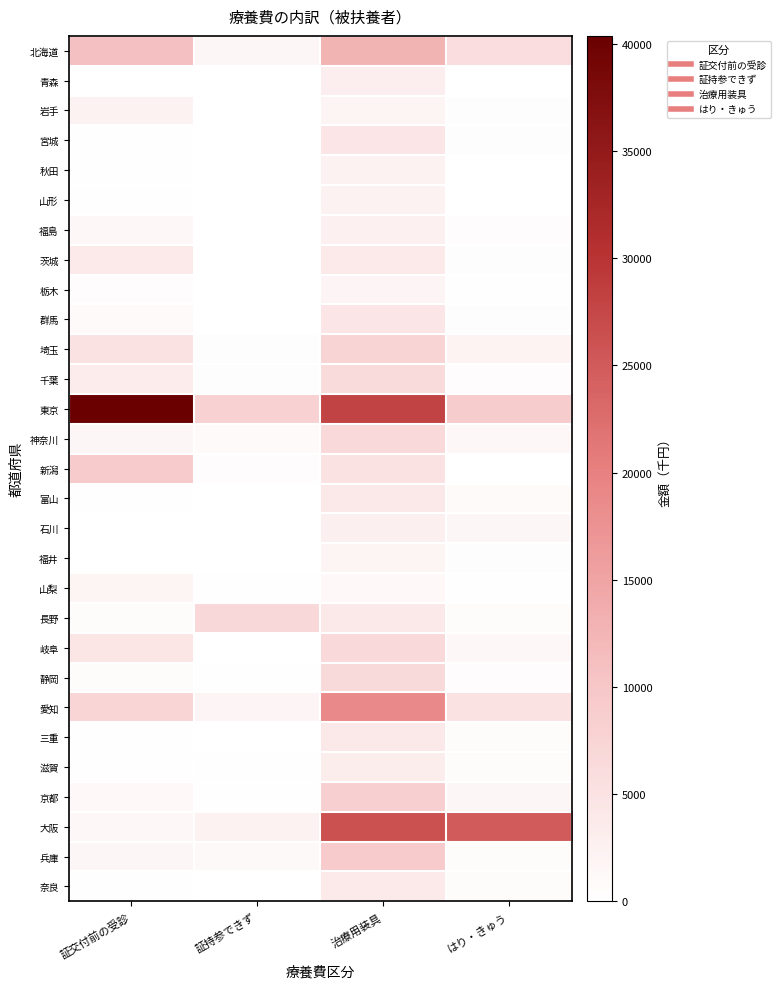

Reading right to left, what are all the values shown in this chart?

北海道: はり・きゅう=5835.5	治療用装具=12886.7	証持参できず=1653.1	証交付前の受診=11017.2
青森: はり・きゅう=66.2	治療用装具=3119.1	証持参できず=13.3	証交付前の受診=150.3
岩手: はり・きゅう=414.4	治療用装具=2028.1	証持参できず=19.7	証交付前の受診=2320.1
宮城: はり・きゅう=392.1	治療用装具=4463.8	証持参できず=22.3	証交付前の受診=293.5
秋田: はり・きゅう=108.4	治療用装具=2299.0	証持参できず=16.2	証交付前の受診=274.8
山形: はり・きゅう=123.7	治療用装具=2262.8	証持参できず=24.9	証交付前の受診=296.0
福島: はり・きゅう=570.5	治療用装具=2568.5	証持参できず=17.4	証交付前の受診=1388.6
茨城: はり・きゅう=460.4	治療用装具=3674.7	証持参できず=124.3	証交付前の受診=3744.9
栃木: はり・きゅう=249.0	治療用装具=1810.0	証持参できず=0.0	証交付前の受診=476.8
群馬: はり・きゅう=390.1	治療用装具=4455.0	証持参できず=39.0	証交付前の受診=910.9
埼玉: はり・きゅう=2136.4	治療用装具=7661.5	証持参できず=413.1	証交付前の受診=5165.1
千葉: はり・きゅう=500.7	治療用装具=6351.5	証持参できず=401.4	証交付前の受診=3317.3
東京: はり・きゅう=8830.0	治療用装具=27960.4	証持参できず=7934.9	証交付前の受診=40364.9
神奈川: はり・きゅう=1398.3	治療用装具=6694.6	証持参できず=880.1	証交付前の受診=1424.1
新潟: はり・きゅう=28.2	治療用装具=5161.2	証持参できず=521.0	証交付前の受診=9451.1
富山: はり・きゅう=938.7	治療用装具=4089.7	証持参できず=75.2	証交付前の受診=261.7
石川: はり・きゅう=1430.8	治療用装具=2782.5	証持参できず=40.3	証交付前の受診=39.4
福井: はり・きゅう=445.9	治療用装具=1920.5	証持参できず=16.0	証交付前の受診=32.8
山梨: はり・きゅう=291.3	治療用装具=1206.0	証持参できず=227.4	証交付前の受診=1934.7
長野: はり・きゅう=679.2	治療用装具=4021.4	証持参できず=6924.9	証交付前の受診=673.9
岐阜: はり・きゅう=1343.8	治療用装具=6703.8	証持参できず=20.9	証交付前の受診=4659.2
静岡: はり・きゅう=540.1	治療用装具=6605.7	証持参できず=172.9	証交付前の受診=768.9
愛知: はり・きゅう=5348.7	治療用装具=18916.8	証持参できず=1843.8	証交付前の受診=7309.2
三重: はり・きゅう=776.6	治療用装具=4032.5	証持参できず=46.3	証交付前の受診=224.4
滋賀: はり・きゅう=637.8	治療用装具=3223.3	証持参できず=253.1	証交付前の受診=292.3
京都: はり・きゅう=1611.5	治療用装具=8489.0	証持参できず=199.2	証交付前の受診=1196.0
大阪: はり・きゅう=24790.2	治療用装具=26274.3	証持参できず=2364.5	証交付前の受診=1321.6
兵庫: はり・きゅう=749.6	治療用装具=9438.8	証持参できず=1064.9	証交付前の受診=1441.5
奈良: はり・きゅう=644.7	治療用装具=3668.0	証持参できず=42.7	証交付前の受診=189.8